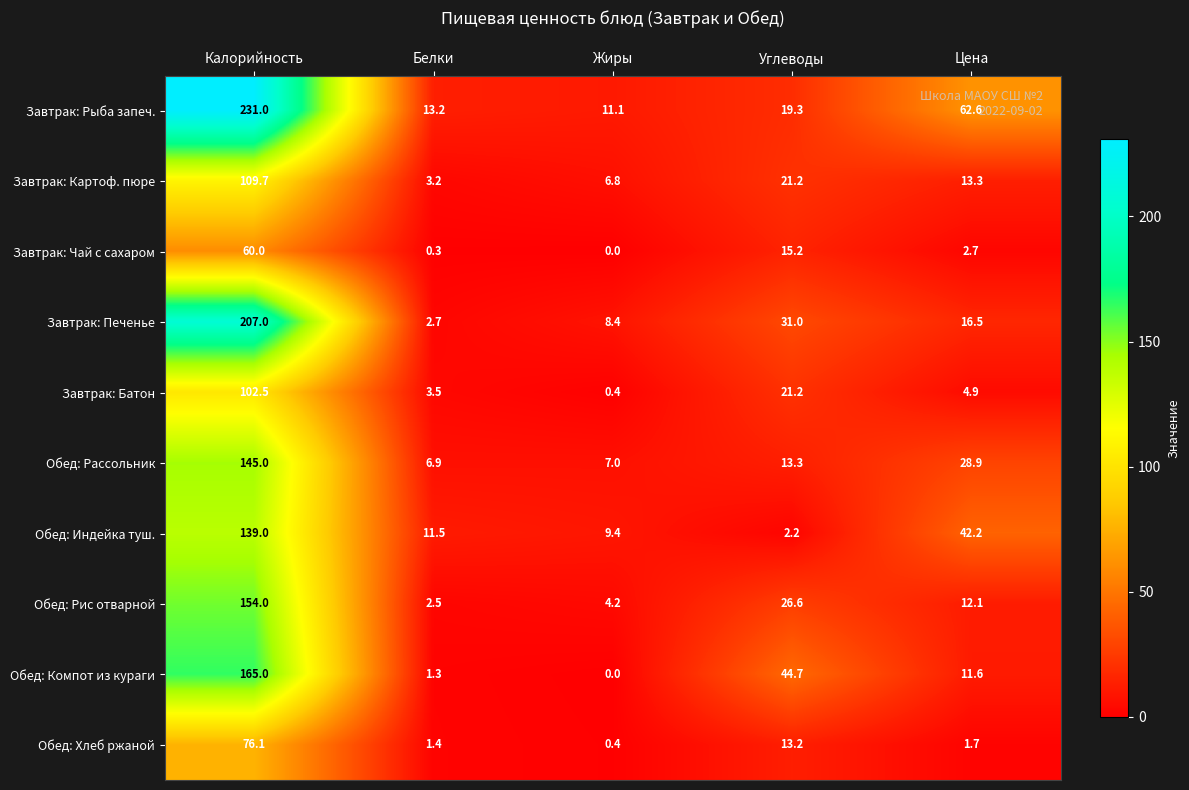

List the labels in order of Завтрак: Печенье value, largest first.

Калорийность, Углеводы, Цена, Жиры, Белки